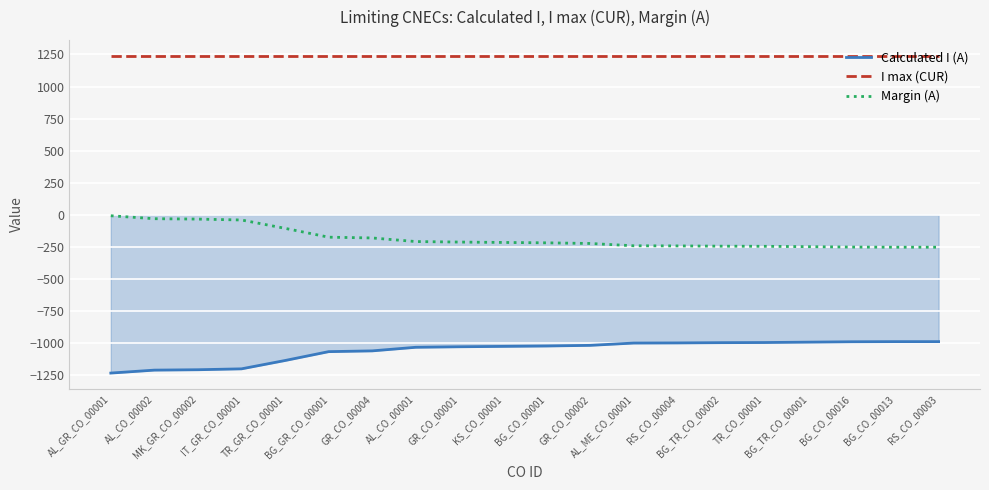

True or false: I max (CUR) and Calculated I (A) intersect in this chart.

False